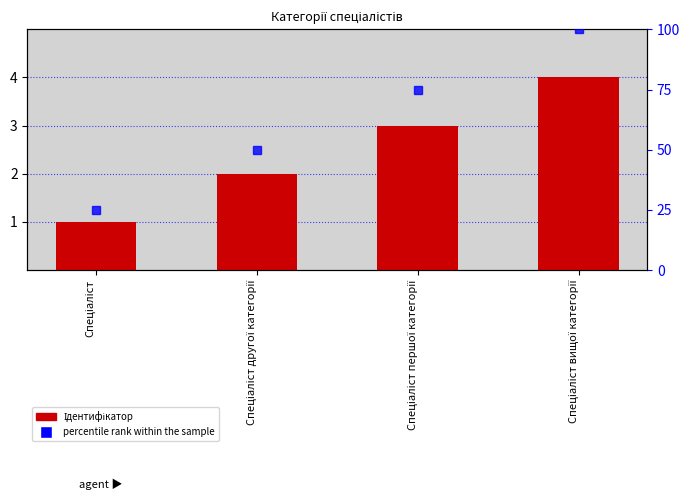

Reading right to left, transcribe all the data shown in this chart.

Спеціаліст вищої категорії=4	Спеціаліст першої категорії=3	Спеціаліст другої категорії=2	Спеціаліст=1